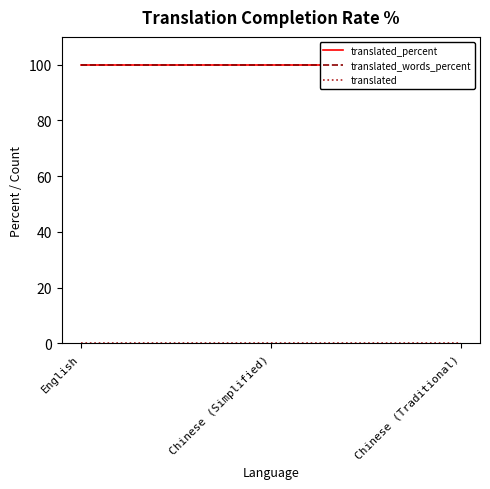

What is the total value across all series at Chinese (Simplified)?

200